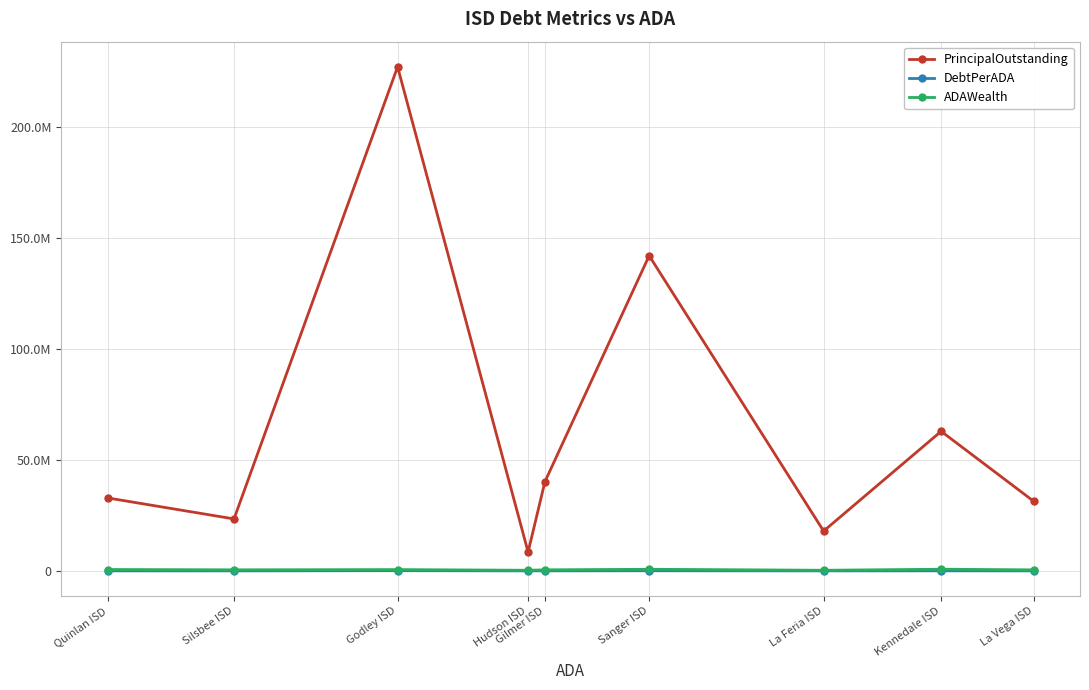

Count the number of data series in this chart.

3